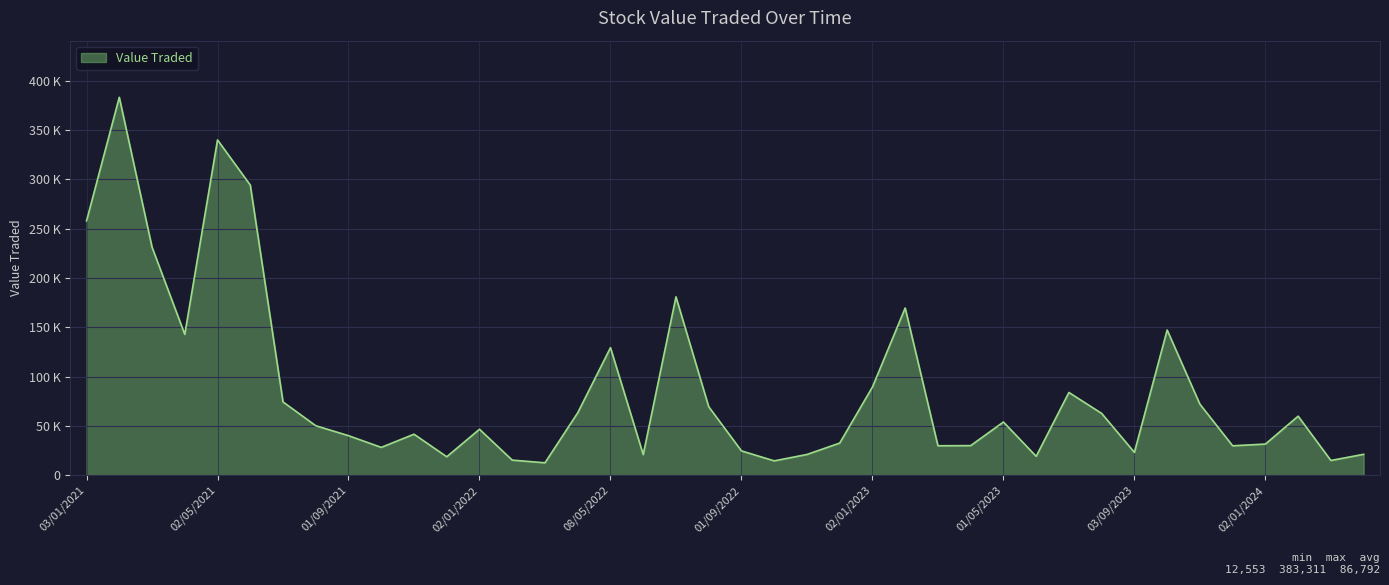

What is the sum of all values?

3471679